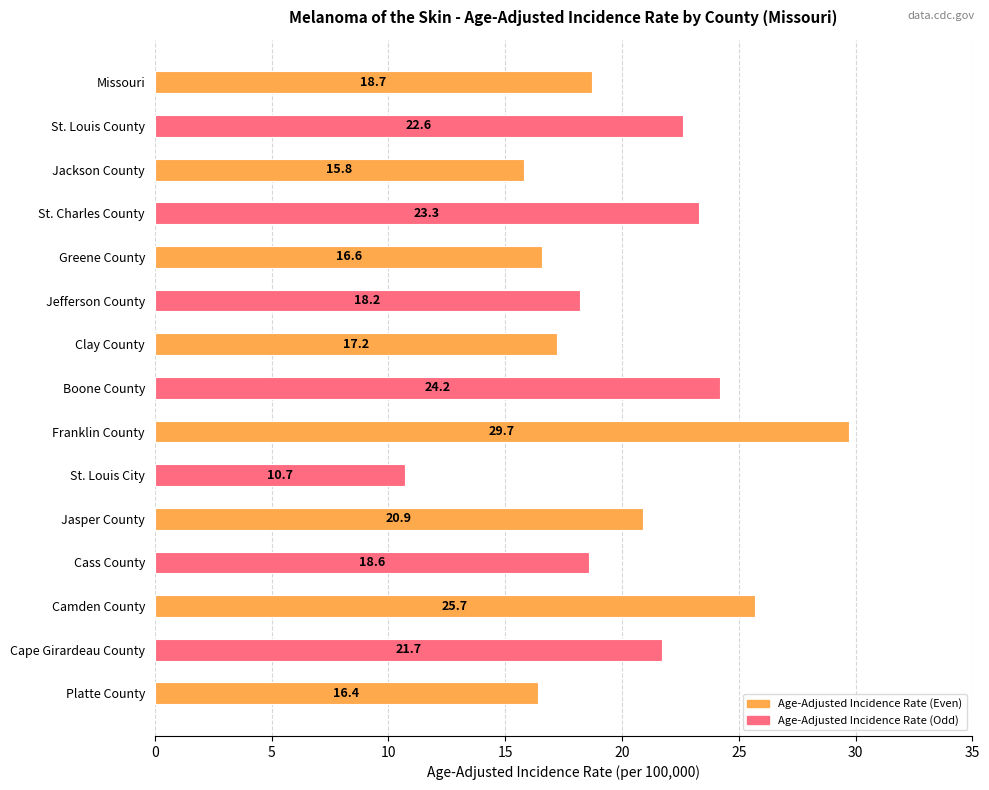

What is the greatest value displayed?

29.7